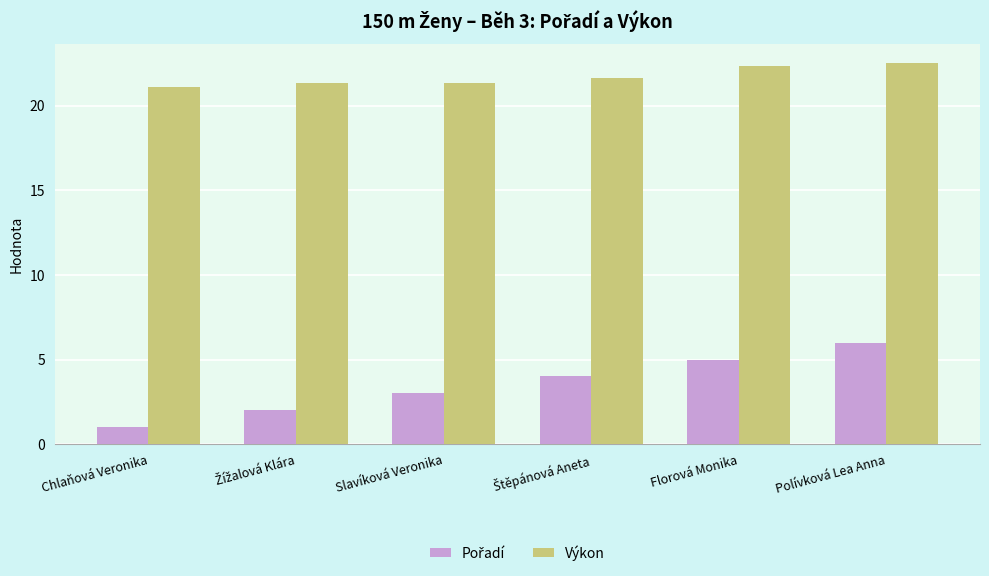

True or false: Výkon has a value of 33.6 at Polívková Lea Anna.

False